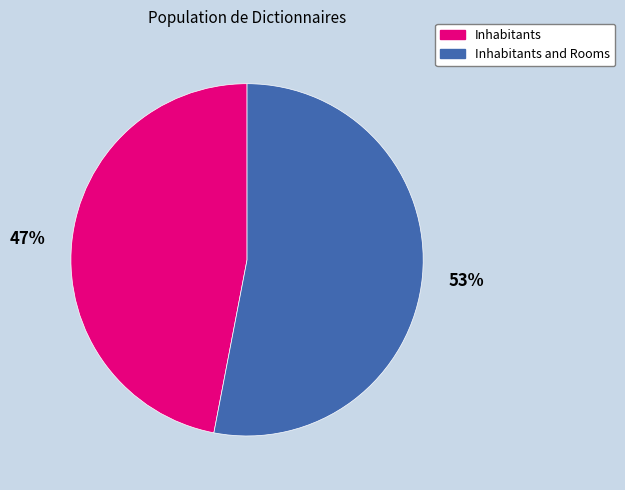

Which has a higher value, Inhabitants and Rooms or Inhabitants?

Inhabitants and Rooms